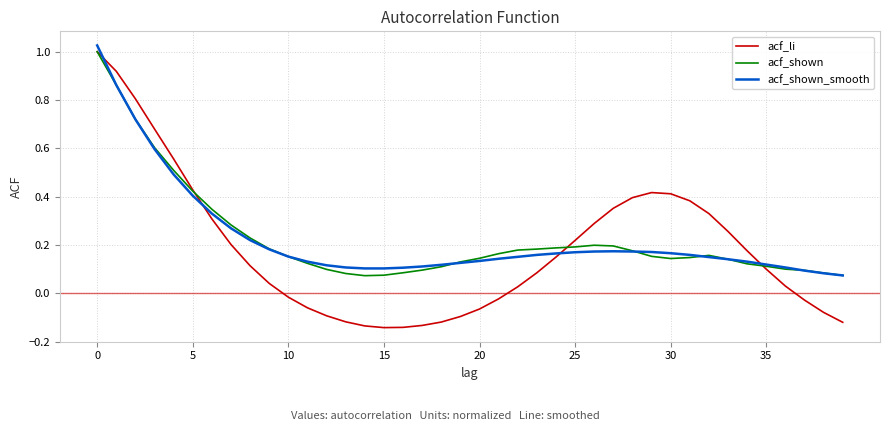

Count the number of categories in the chart.

40